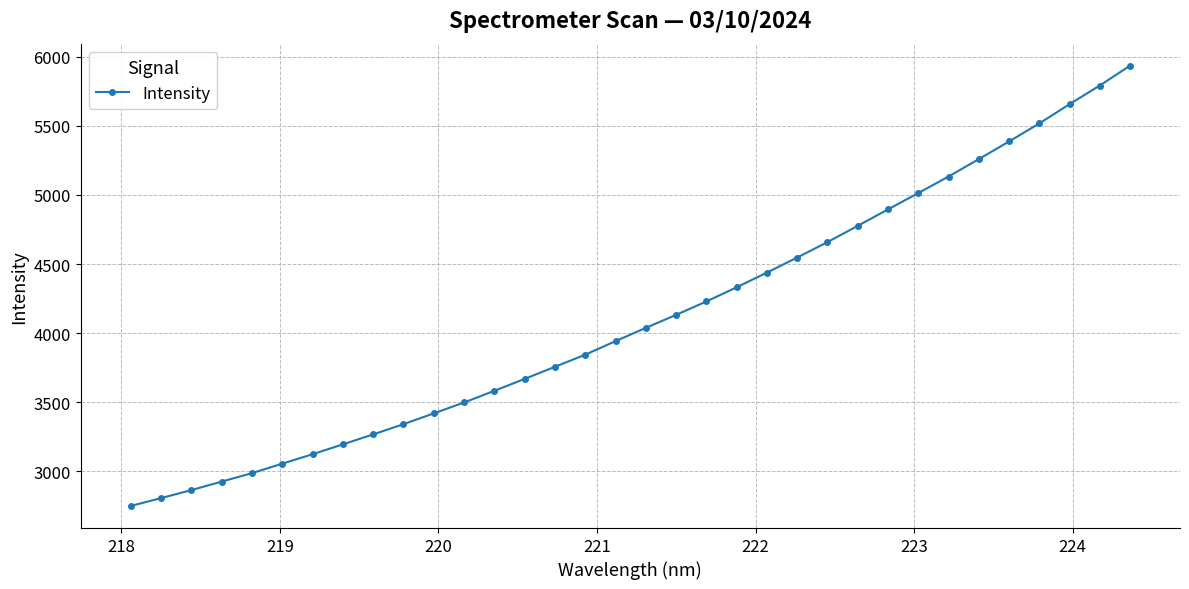

What is the average value?

4111.2